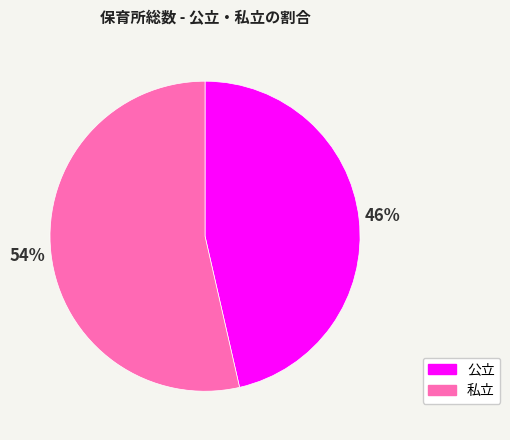

How many segments does this pie chart have?

2